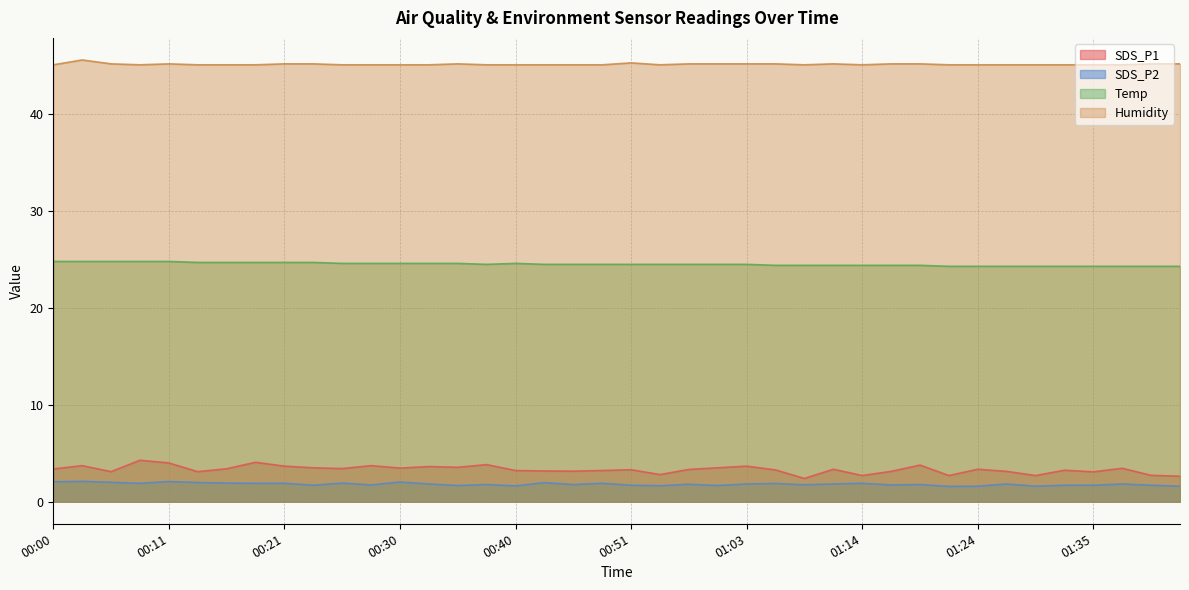

Is it true that Temp equals 43.7 at 01:37?

False